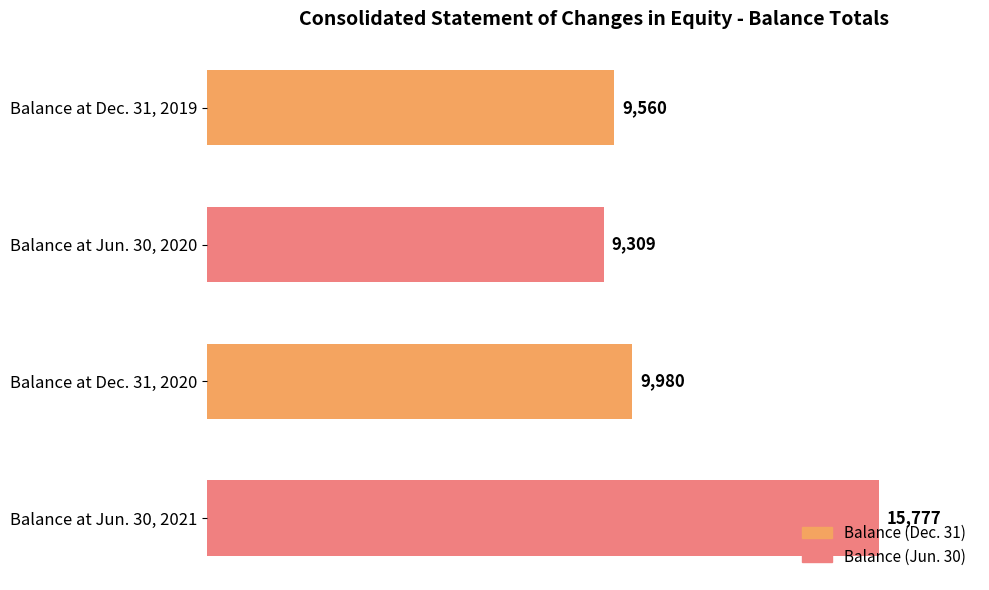

Is it true that the value at Balance at Dec. 31, 2019 is 5723?

False